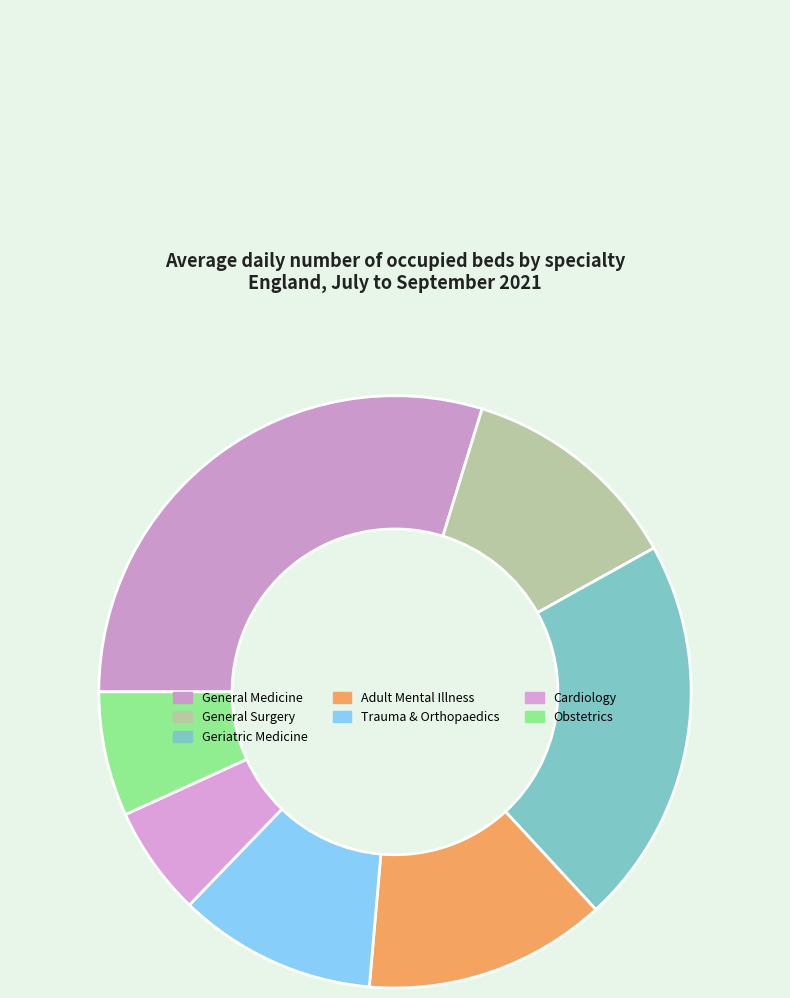

To the nearest percent, what is the difference between the largest and smallest slice percentages?

24%